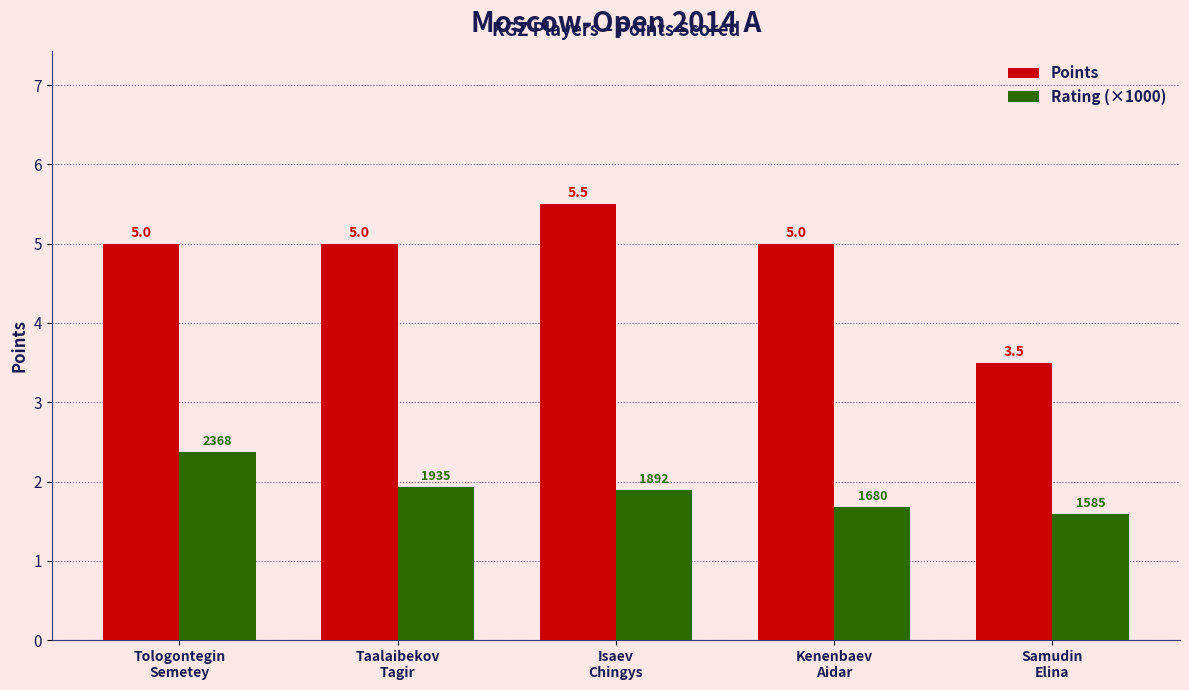

What is the value of the Points bar at the 2nd from the left?

5.0